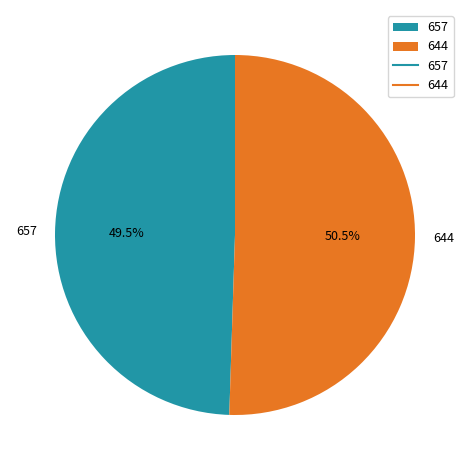

Rank the categories by value from highest to lowest.

644, 657